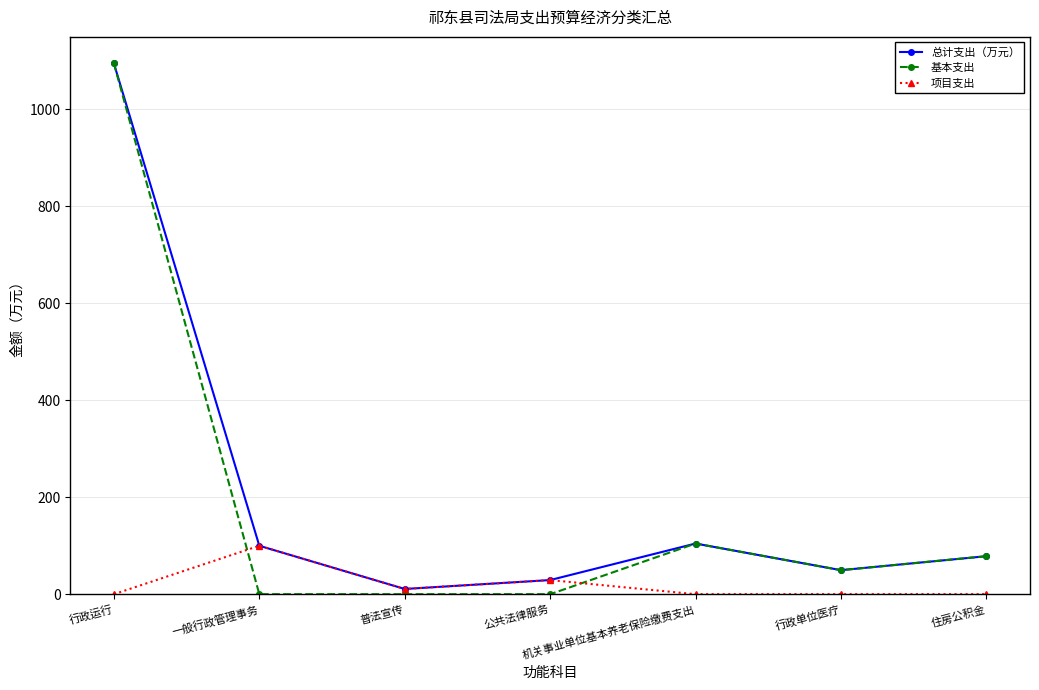

True or false: 基本支出 has more than 2 points higher than both neighbors.

False